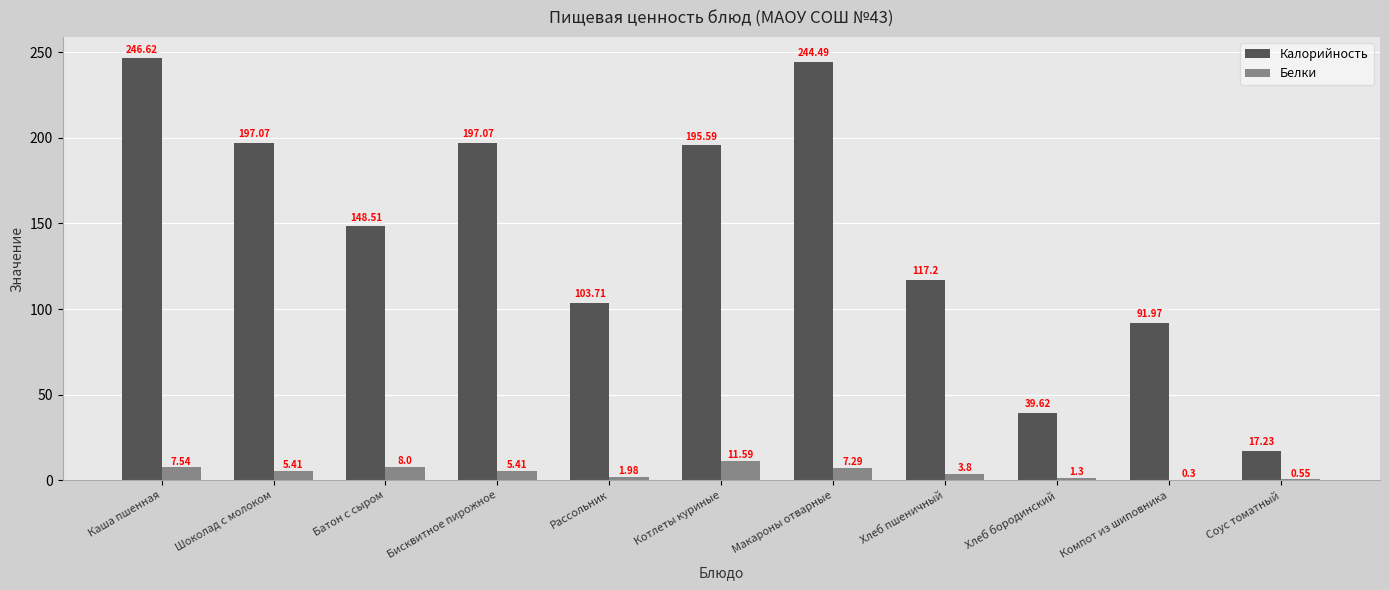

Are the bars horizontal?

No